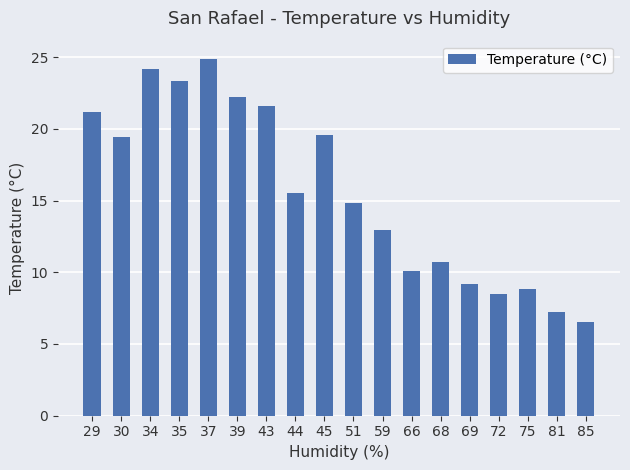

At which label is the value closest to 15?

51